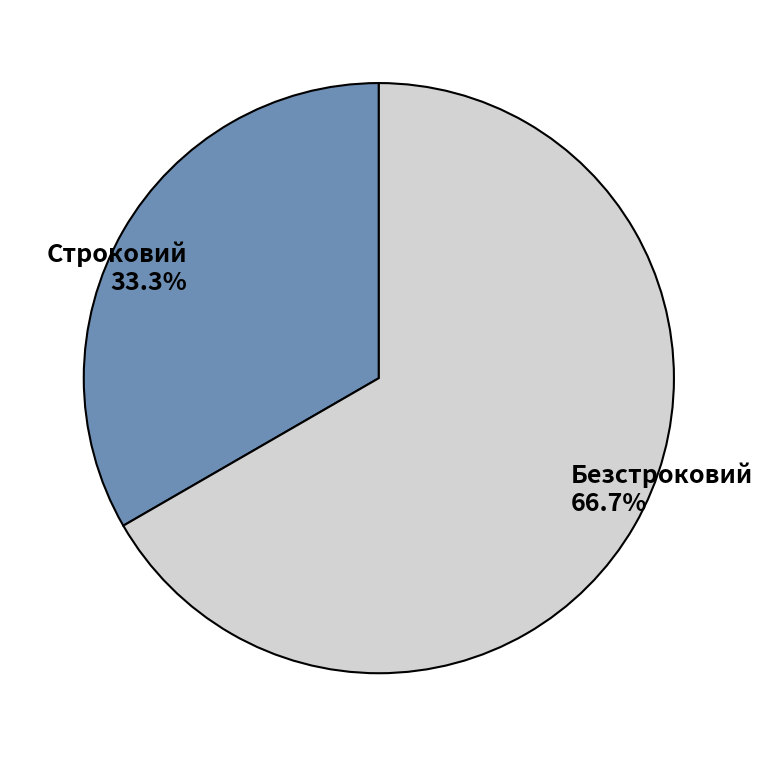

Which category accounts for the majority?

Безстроковий